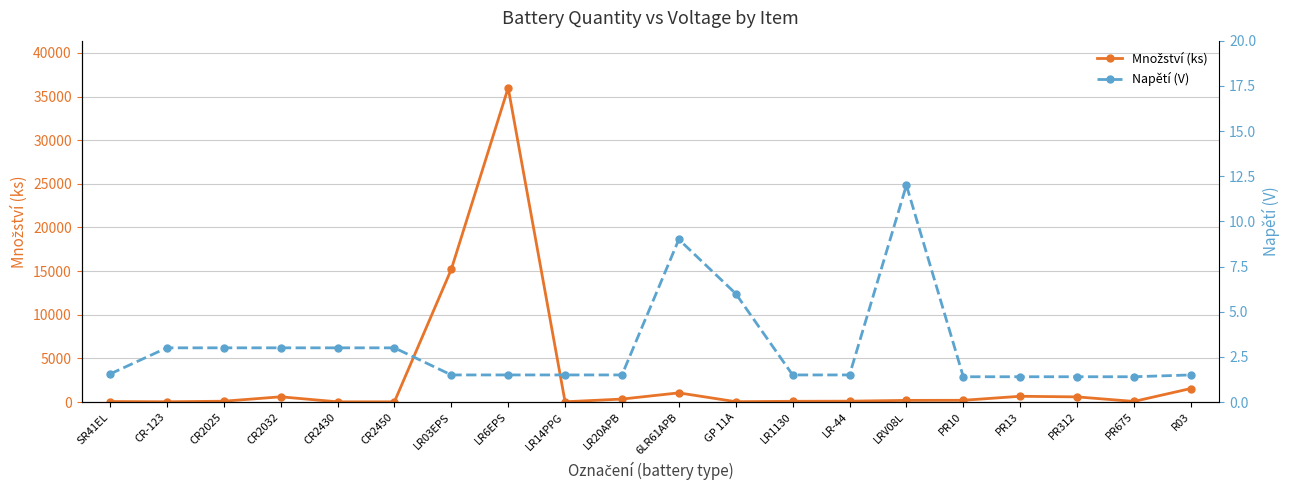

True or false: Napětí (V) and Množství (ks) intersect in this chart.

False